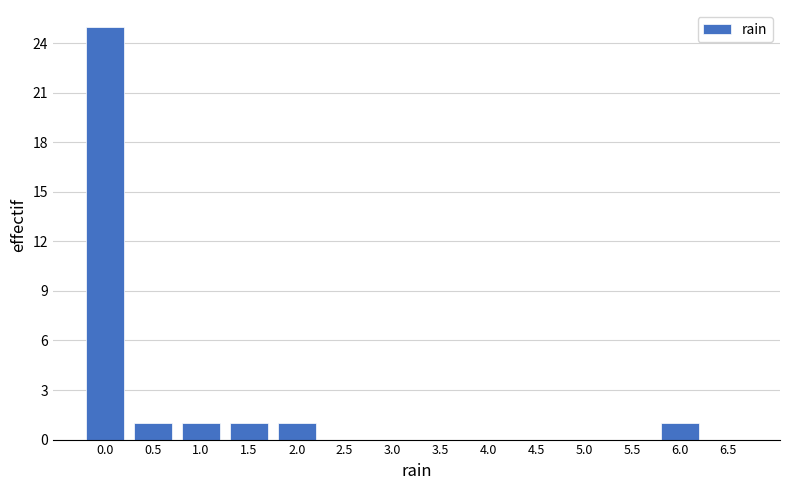

Reading right to left, extract all data points from this chart.

6.5=0	6.0=1	5.5=0	5.0=0	4.5=0	4.0=0	3.5=0	3.0=0	2.5=0	2.0=1	1.5=1	1.0=1	0.5=1	0.0=25